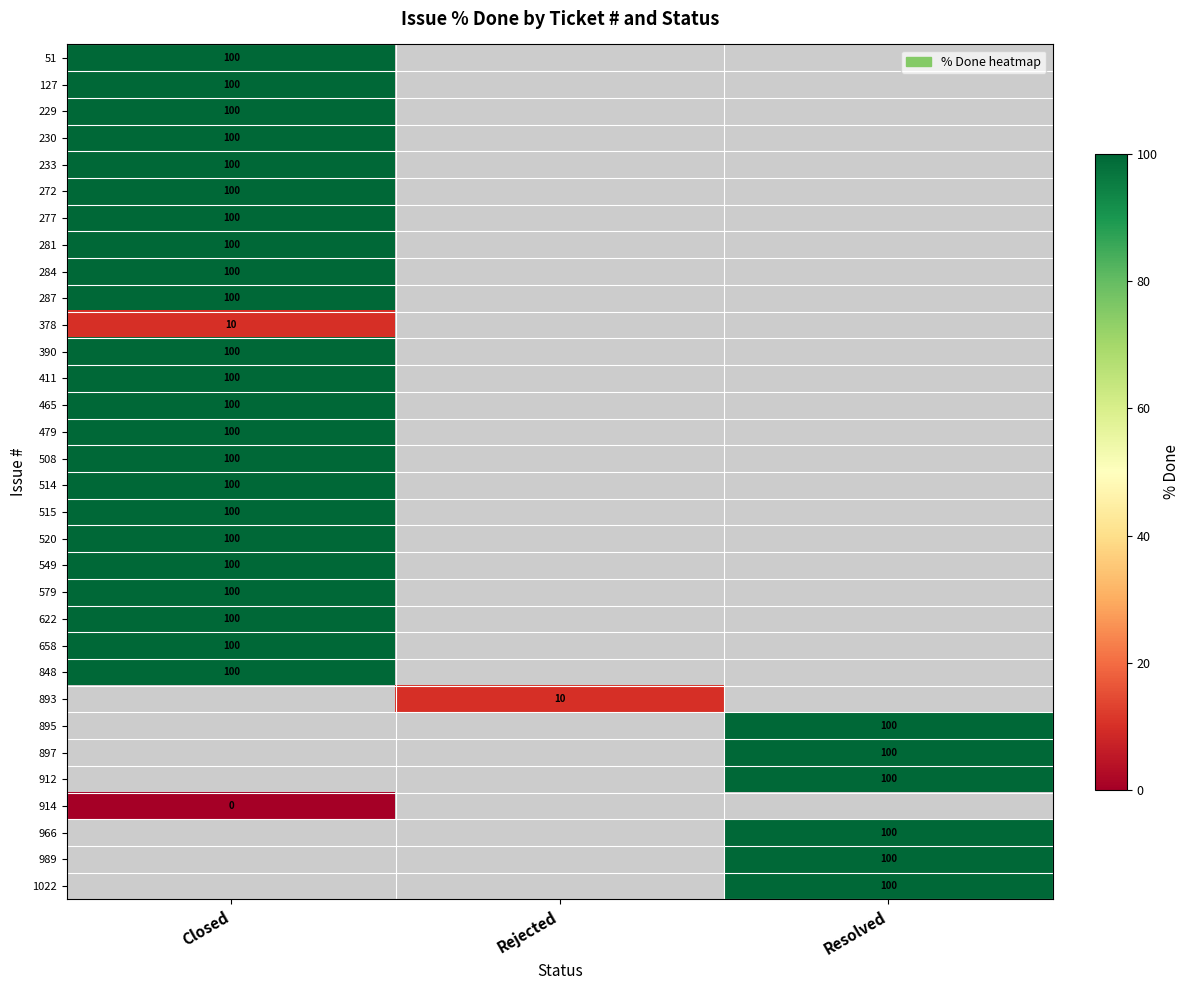

Is it true that 230 equals 37 at Closed?

False